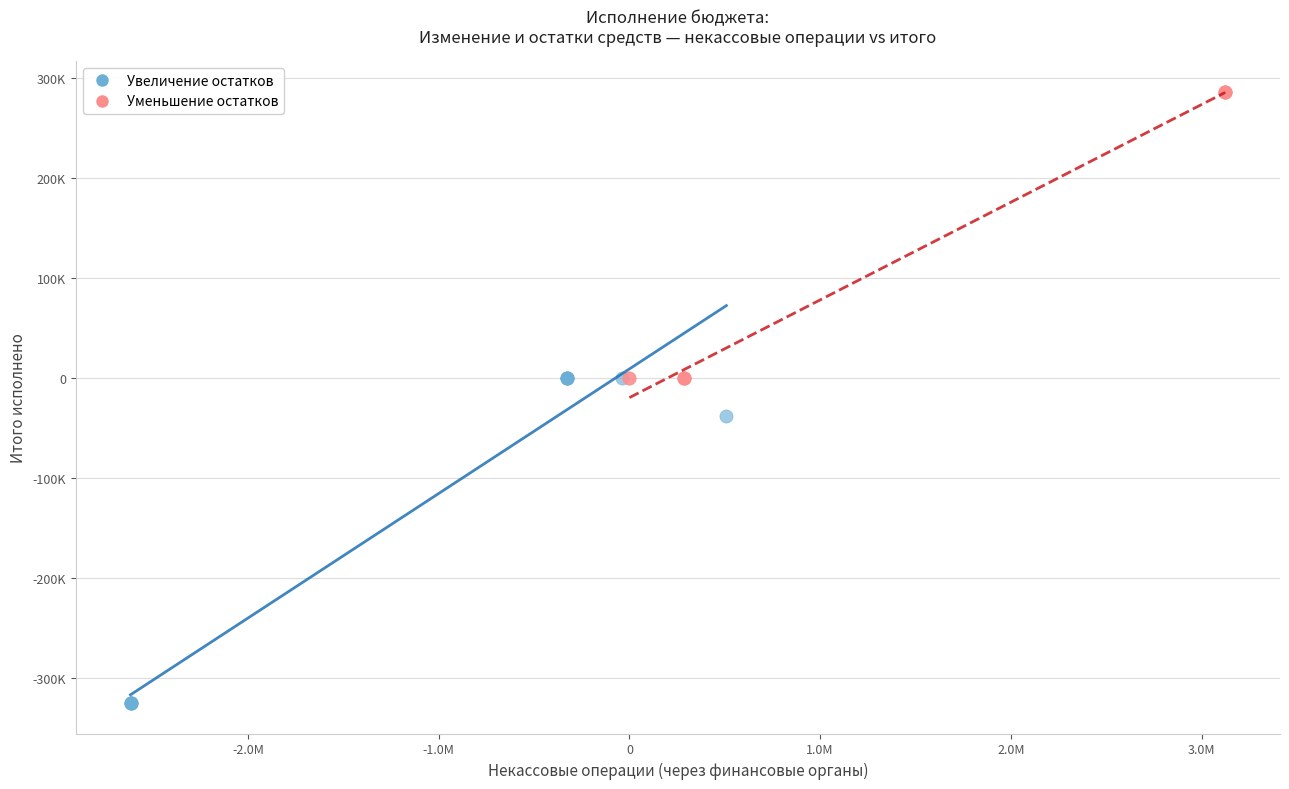

Which series has the largest Y range (max minus min)?

Увеличение остатков